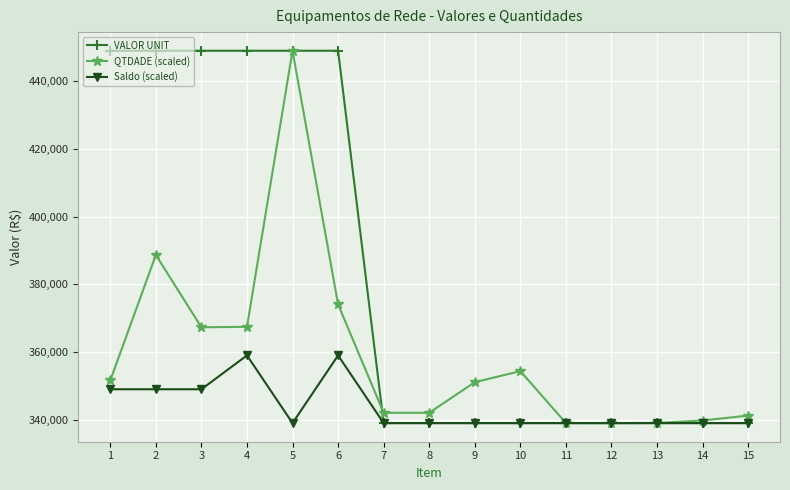

What is the value of the VALOR UNIT point at the 7th from the left?

339030.2